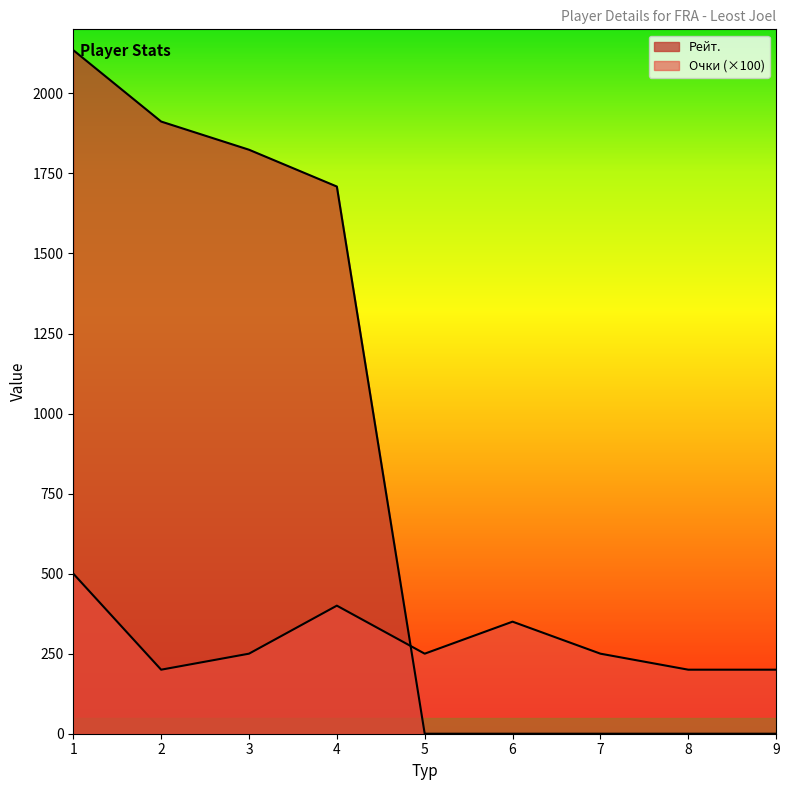

Which has a higher value, 6 or 5?

6